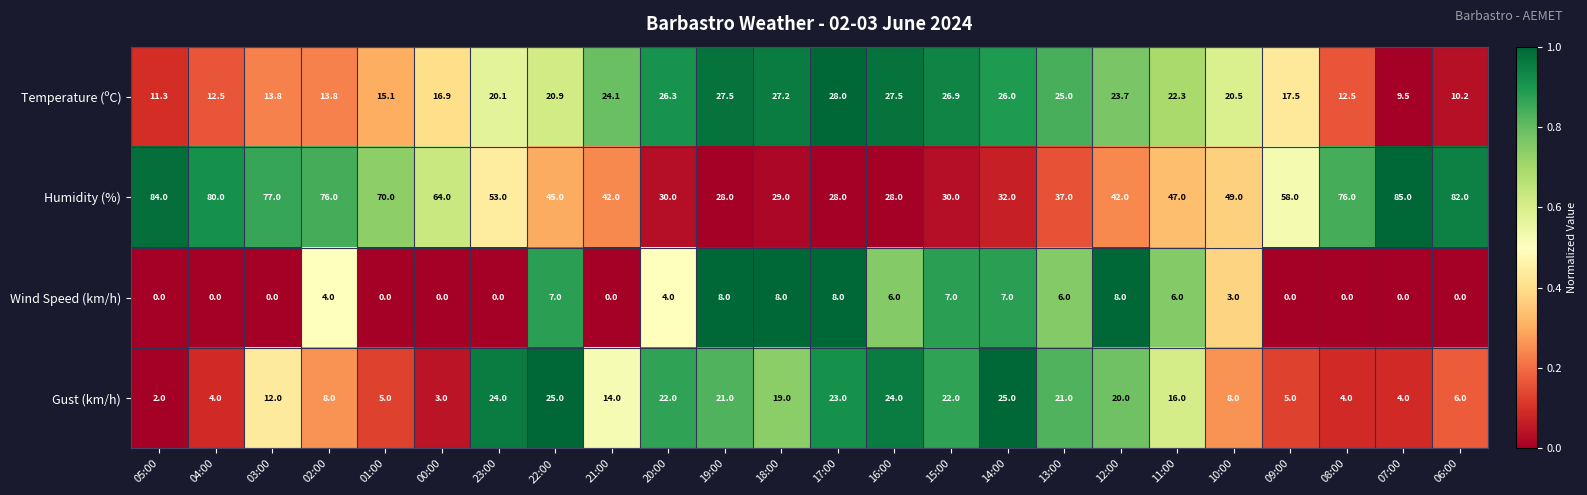

Which series has the largest range (max minus min)?

Humidity (%)